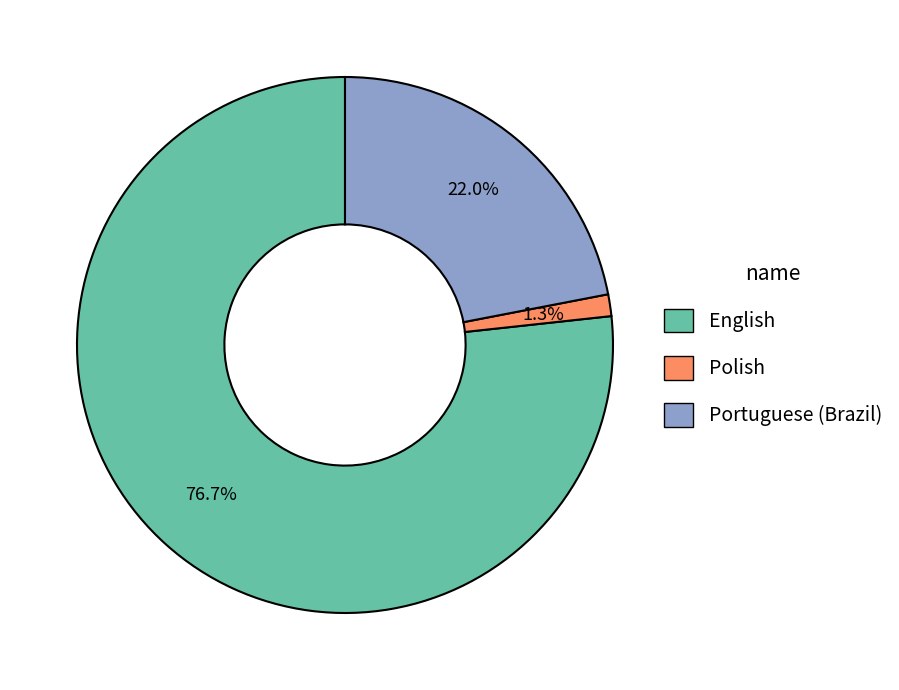

How many segments does this pie chart have?

3